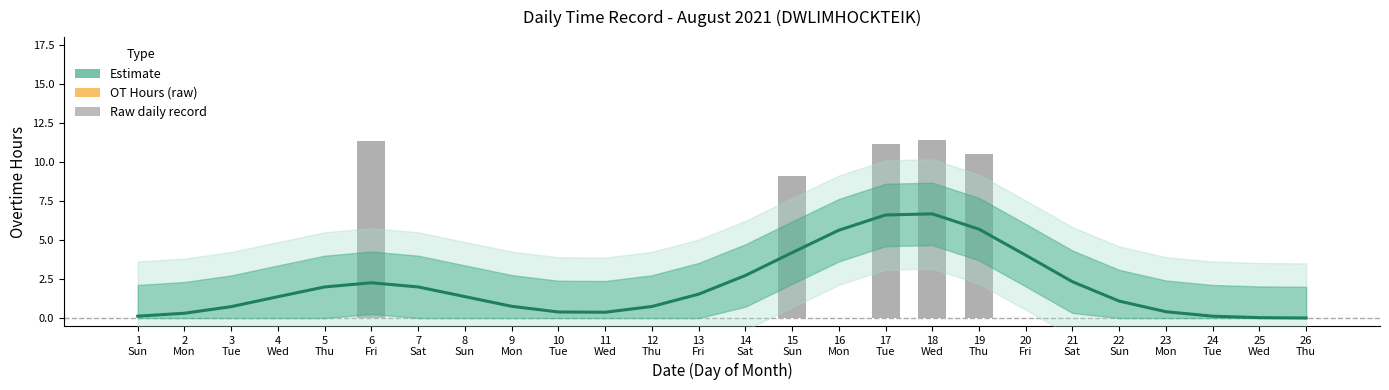

Is it true that Estimate (mean) equals 0.1 at 1
Sun?

True